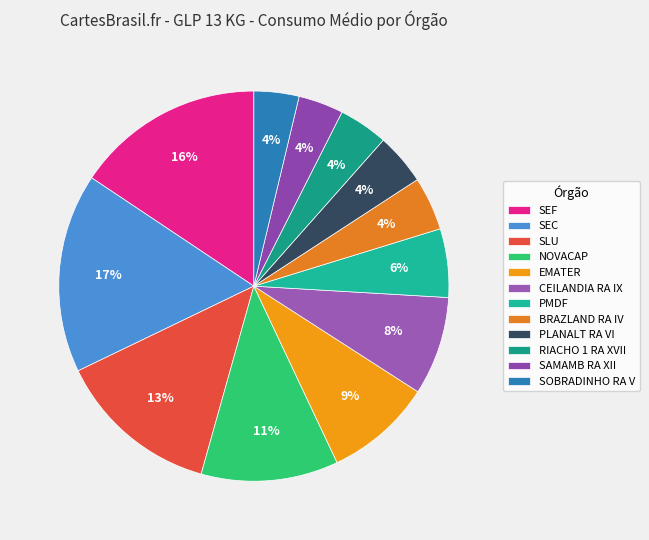

How many segments does this pie chart have?

12